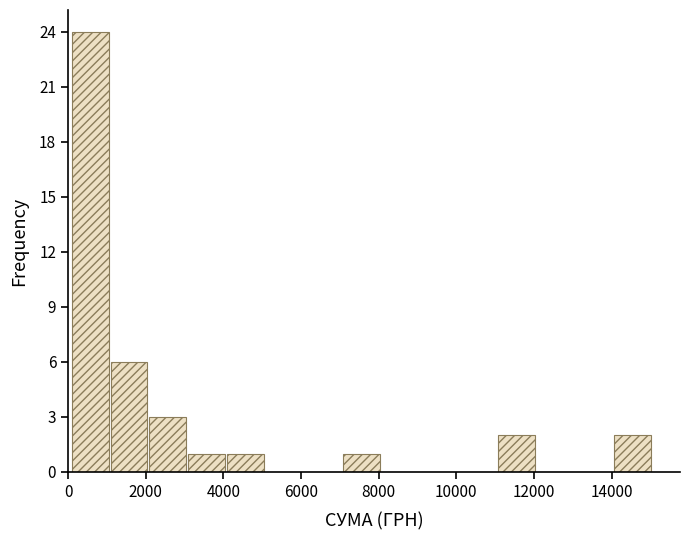

Reading left to right, list every bar in this chart as the range it spans on the x-axis followed by its height. Neither the bar edges nor the heights are printed on the chart, so give them approximately, as read against the axes.

200 to 1000: 24
1000 to 2000: 6
2000 to 3000: 3
3000 to 4000: 1
4000 to 5000: 1
5000 to 6000: 0
6000 to 7000: 0
7000 to 8000: 1
8000 to 9000: 0
9000 to 10000: 0
10000 to 11000: 0
11000 to 12000: 2
12000 to 13000: 0
13000 to 14000: 0
14000 to 15000: 2